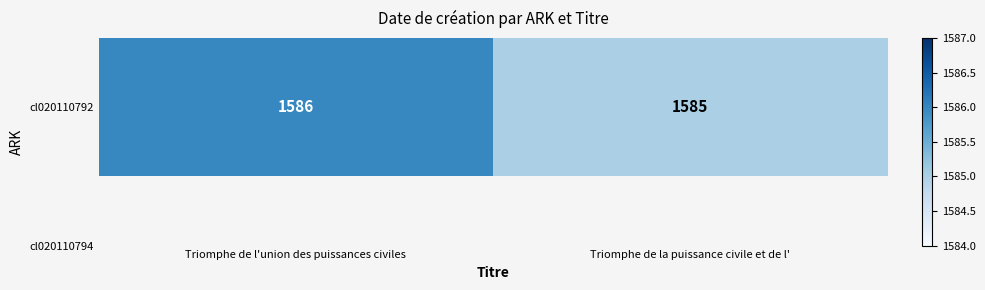

Reading left to right, what are all the values shown in this chart?

Triomphe de l'union des puissances civiles=1586	Triomphe de la puissance civile et de l'=1585